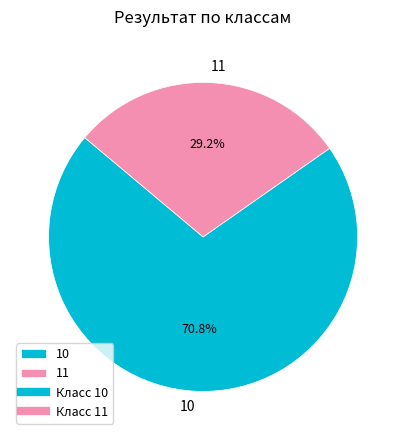

Does 11 represent more than half of the total?

No